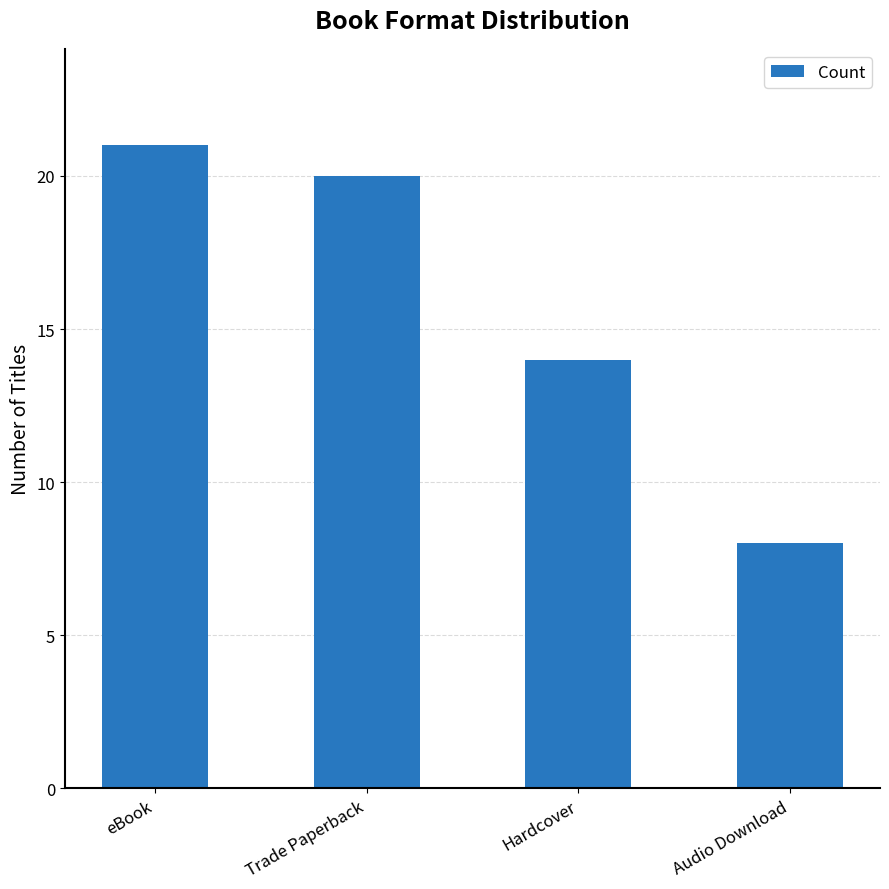

What is the difference between the maximum and minimum values?

13